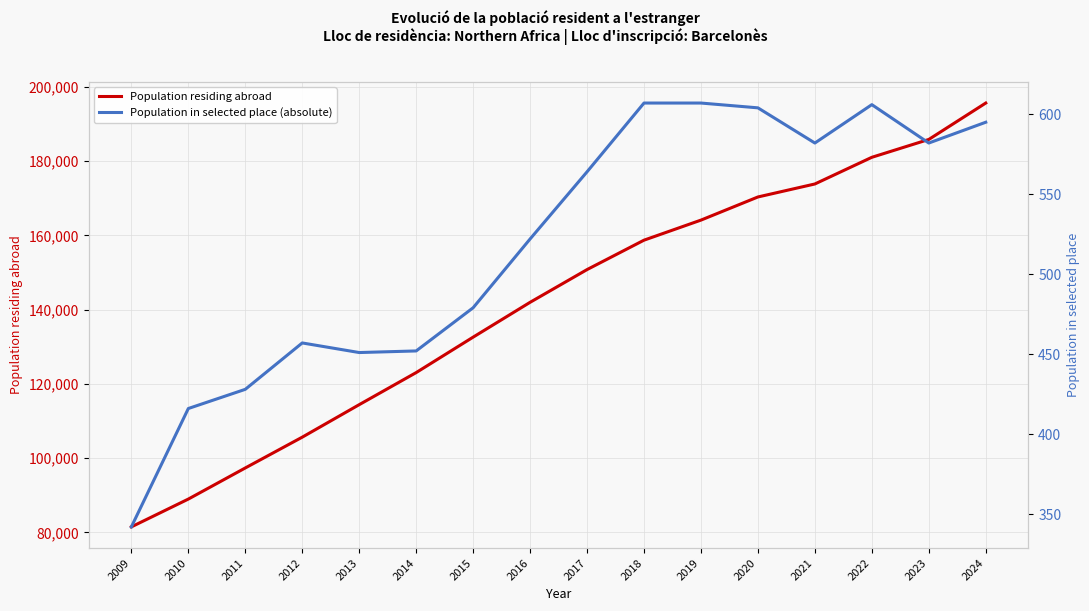

How many values in the Population residing abroad series exceed 150790?

7